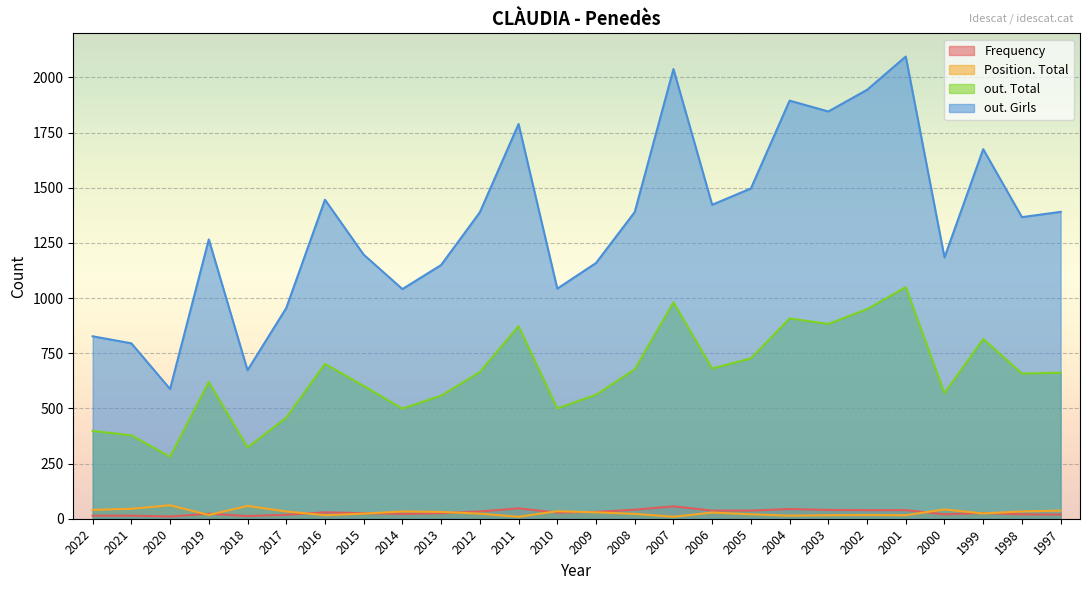

True or false: Position. Total has more than 1 interior local peaks.

True